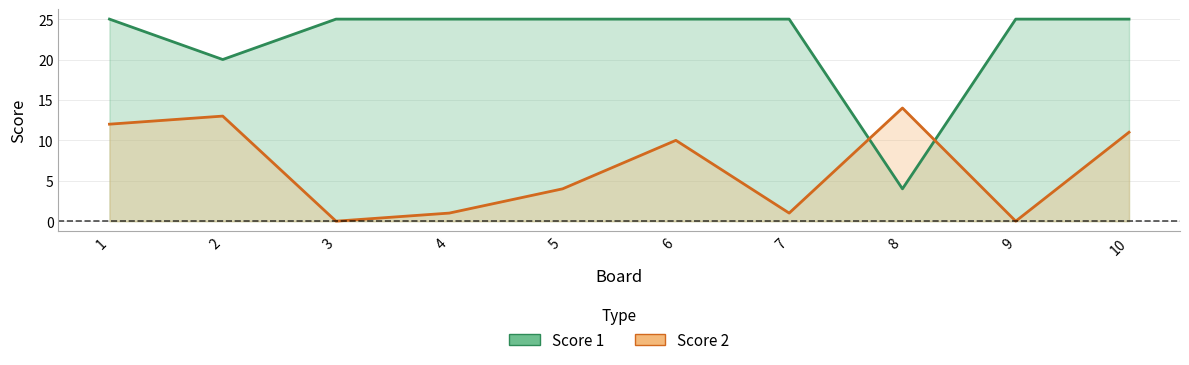

Rank the series by their maximum value, from lowest to highest.

Score 2 line, Score 1 line